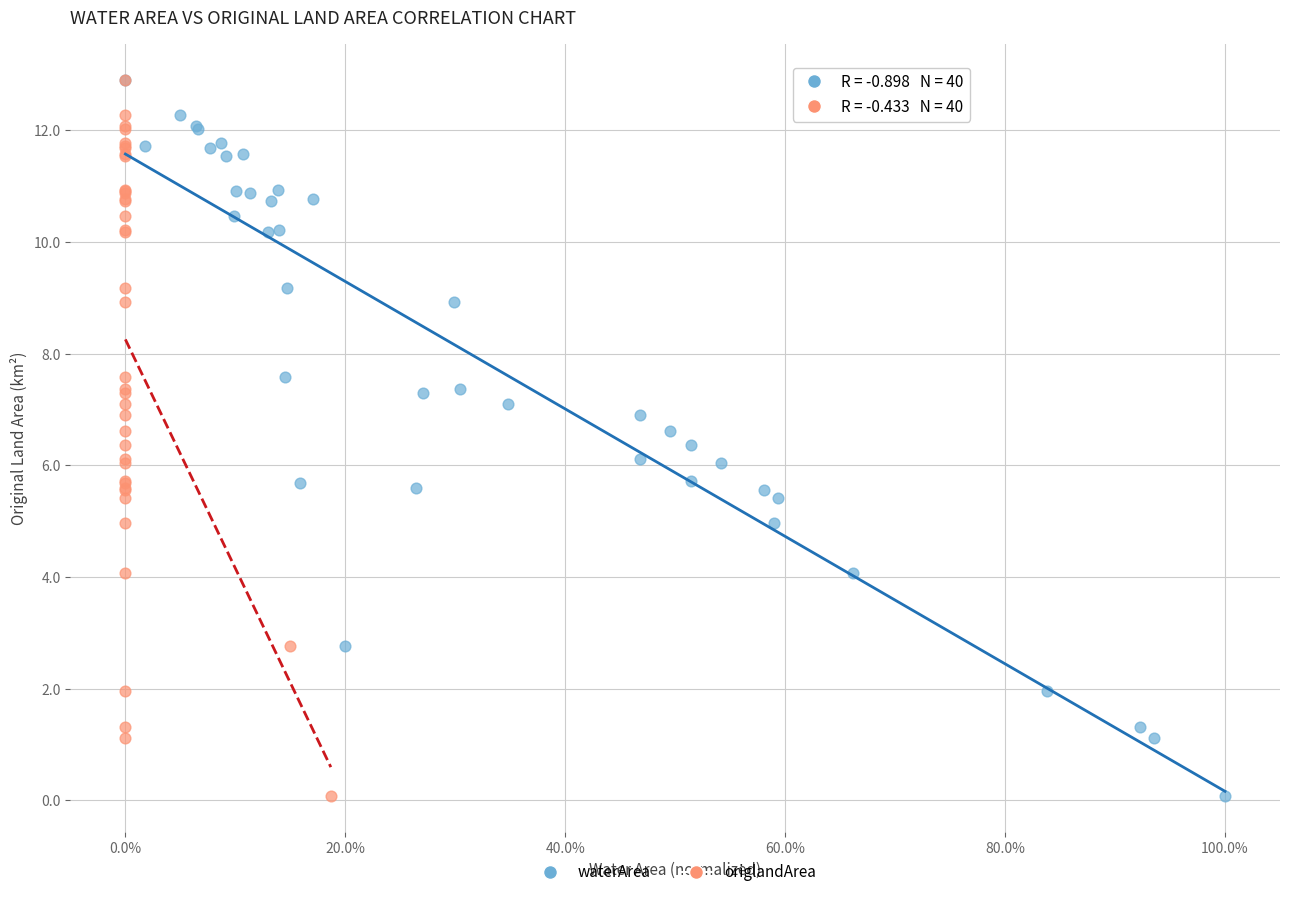

What are all the series names shown in the legend?

waterArea, origlandArea